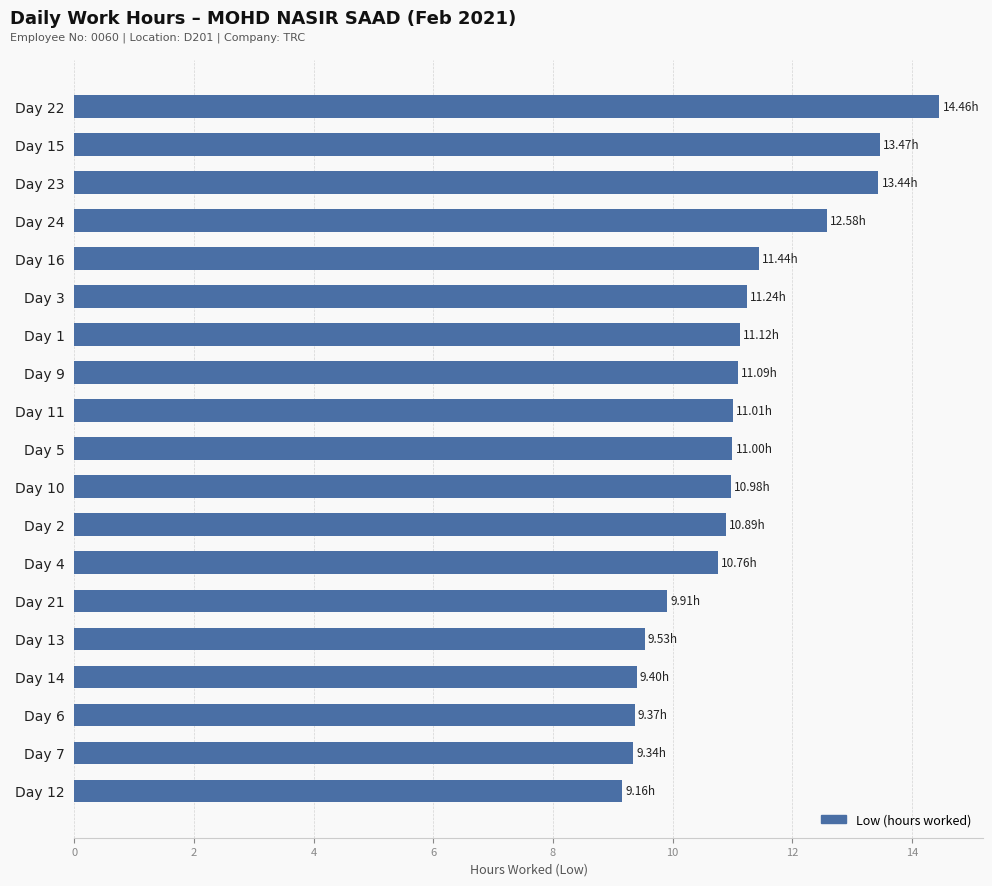

What is the average value?

11.1